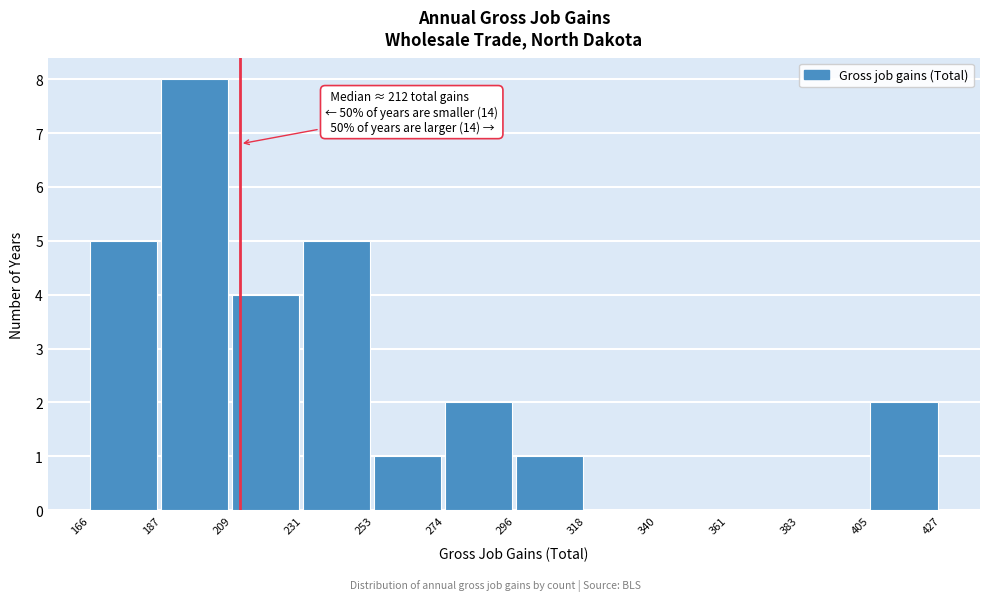

Over which range of the x-axis is the bar tallest?

187 to 209